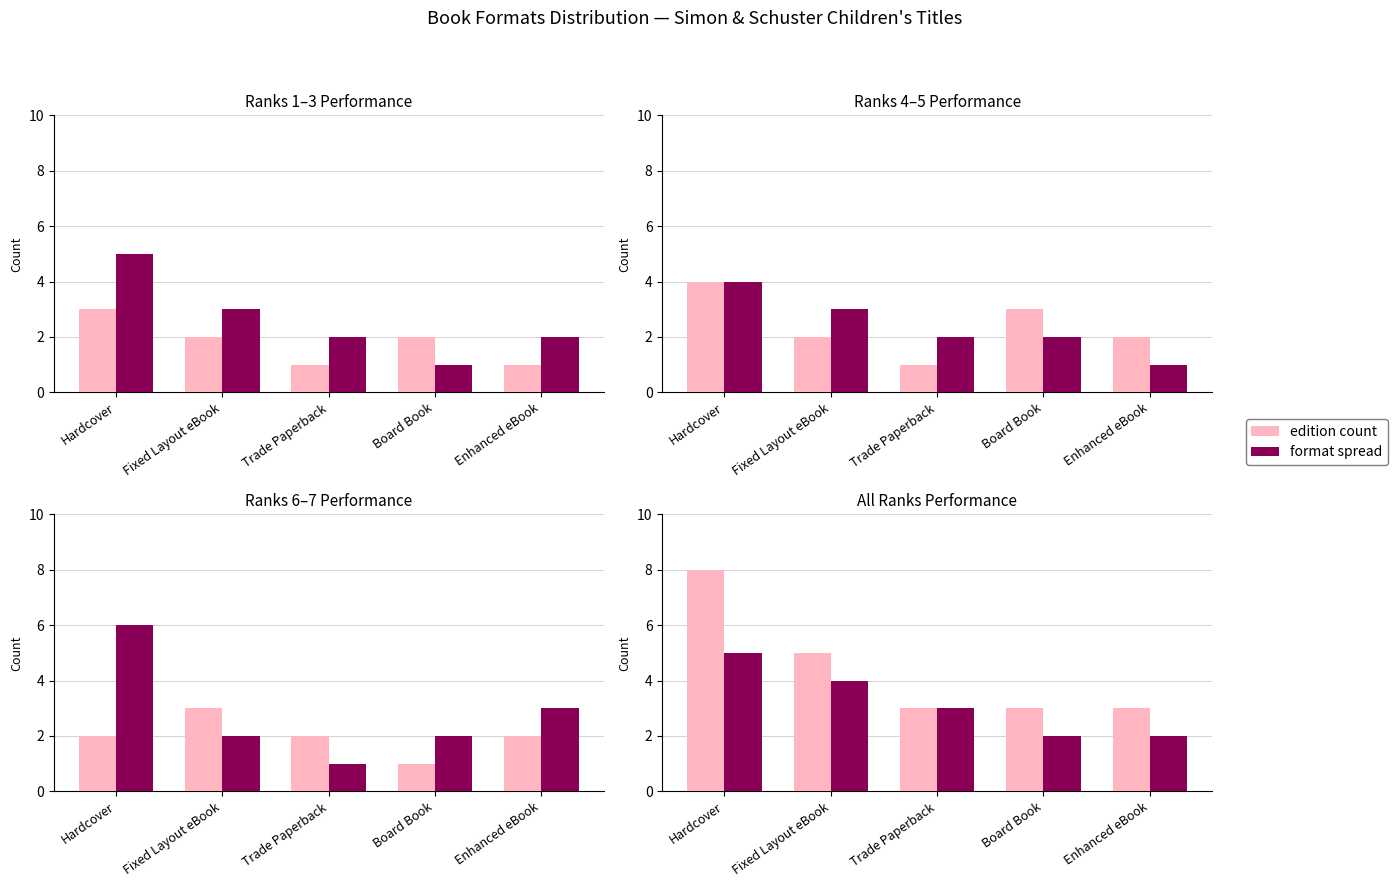

Where is format spread nearest to the value 3?

Trade Paperback